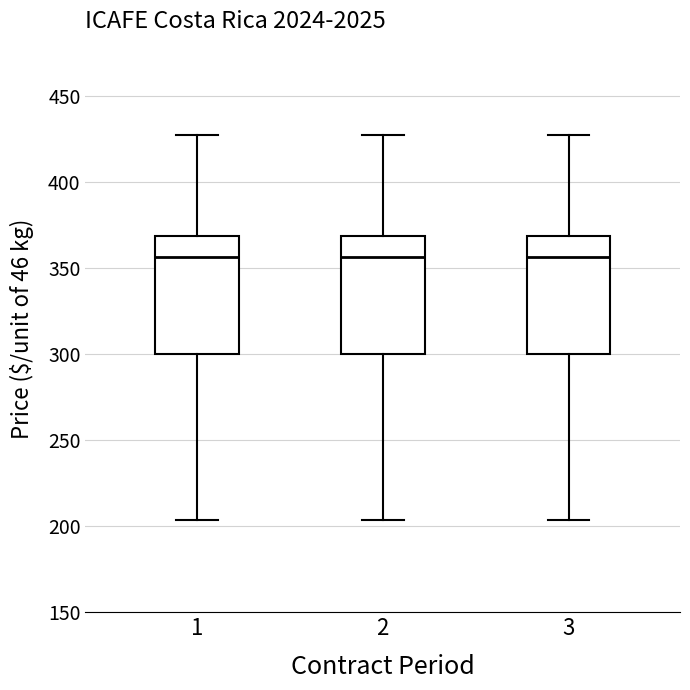

Reading left to right, read every box against the y-axis: the position of its median line, the range the box covers, and the ends of its whiskers. The values are not printed on the chart, so give them approximately, as read against the axis.

1: median 355, box 300 to 370, whiskers 205 to 430
2: median 355, box 300 to 370, whiskers 205 to 430
3: median 355, box 300 to 370, whiskers 205 to 430